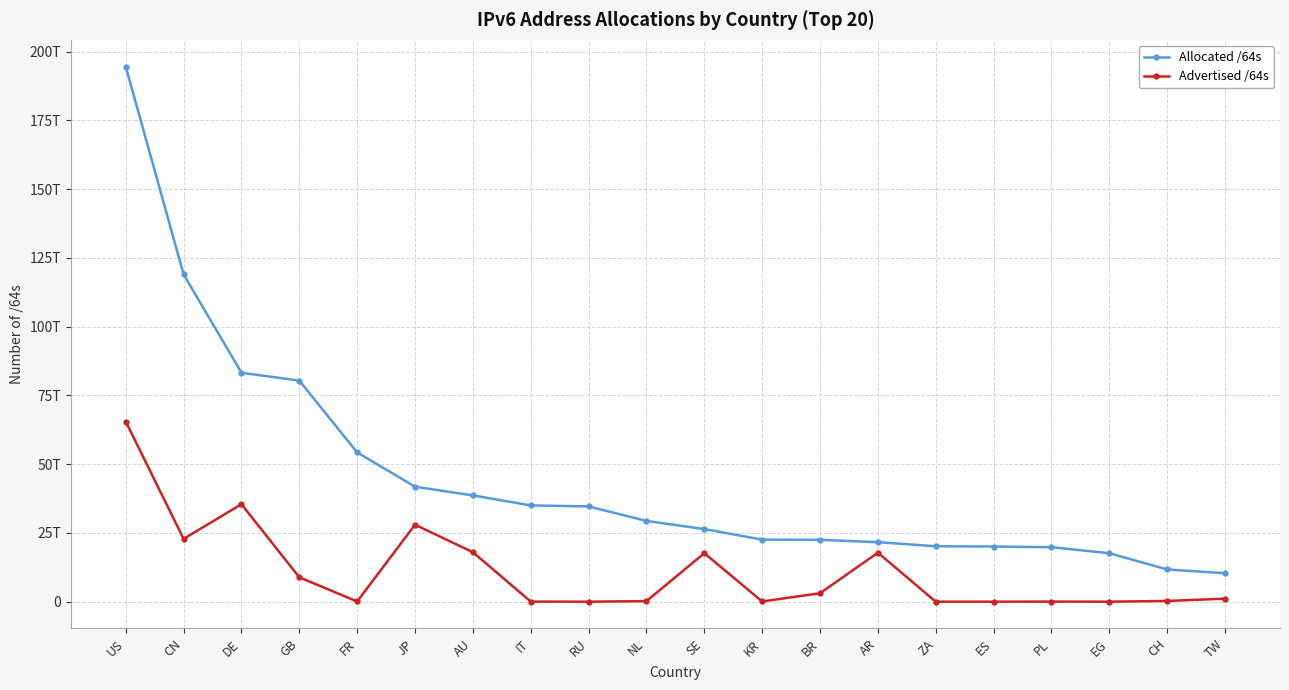

Is it true that Allocated /64s equals 26409774743552 at SE?

True